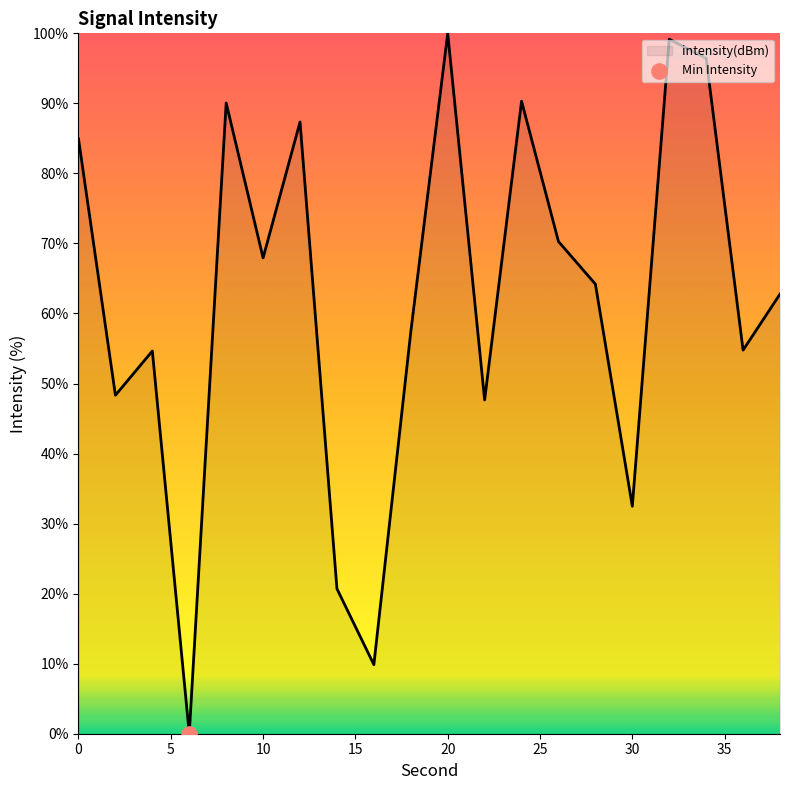

What is the difference between the maximum and minimum values?

100.0